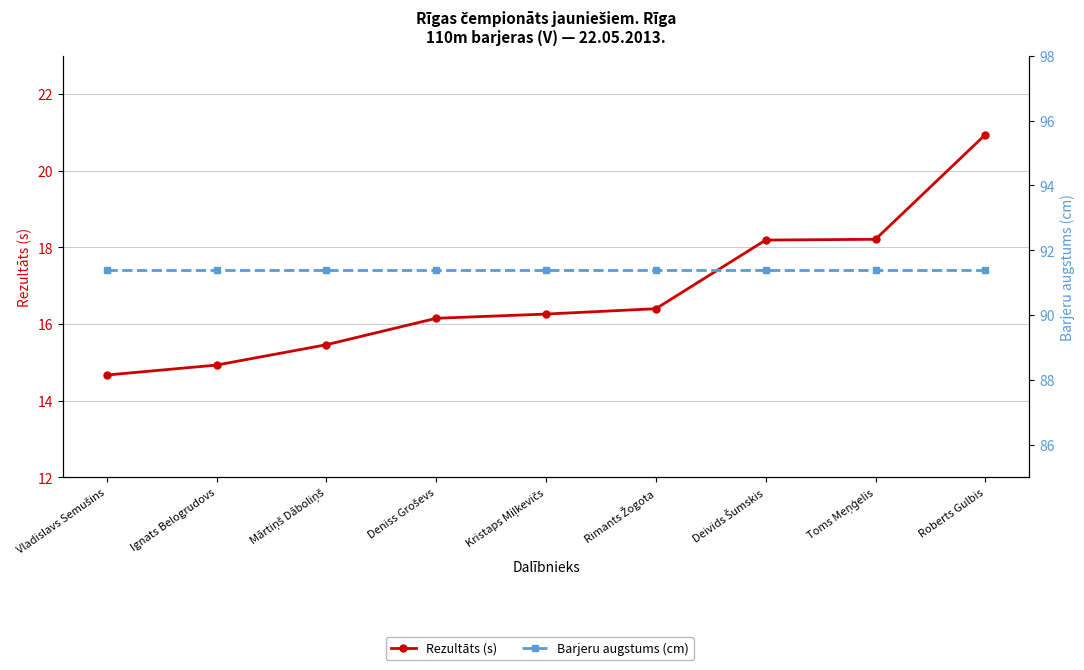

Which label corresponds to the largest value in the chart?

Vladislavs Semušins